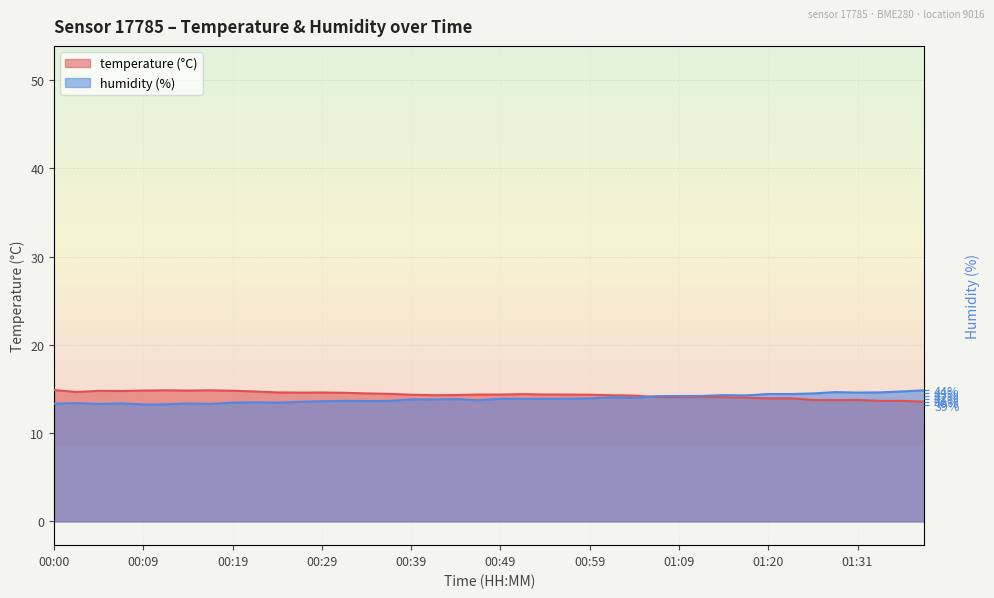

How many distinct data groups are displayed?

2